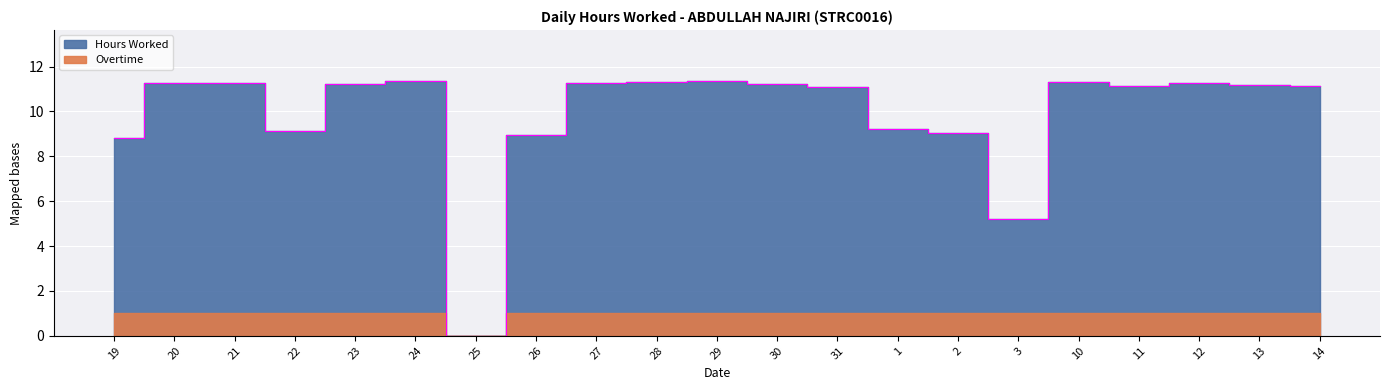

Which label corresponds to the smallest value in the chart?

25